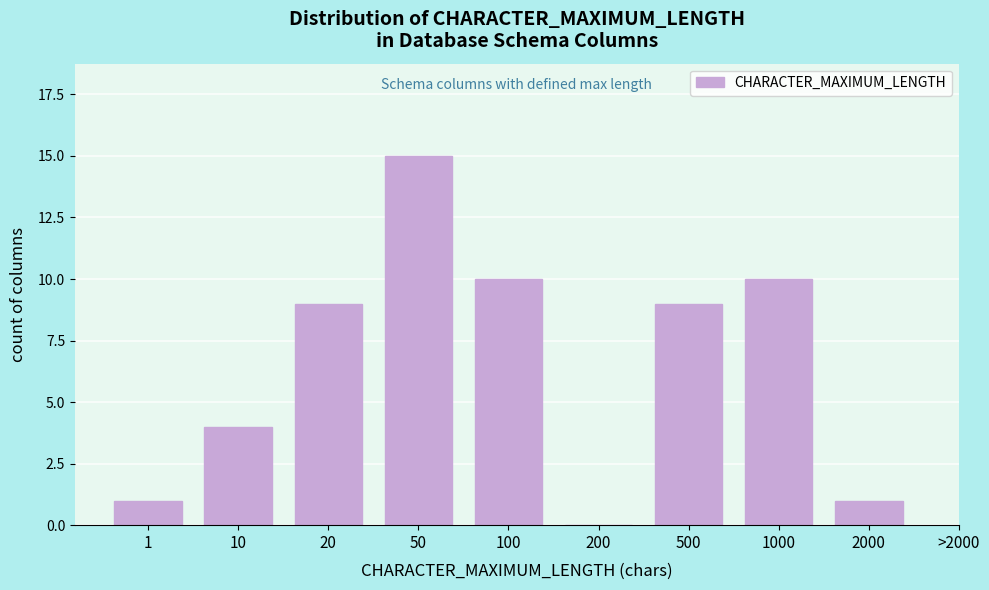

Reading right to left, transcribe all the data shown in this chart.

2000=1	1000=10	500=9	200=0	100=10	50=15	20=9	10=4	1=1